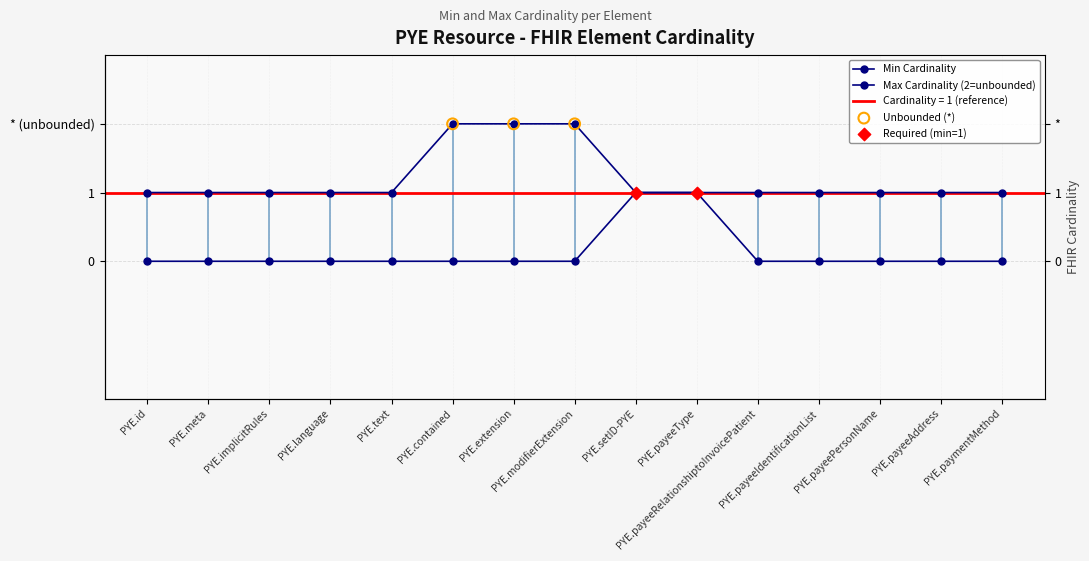

What is the total value across all series at PYE.language?

1